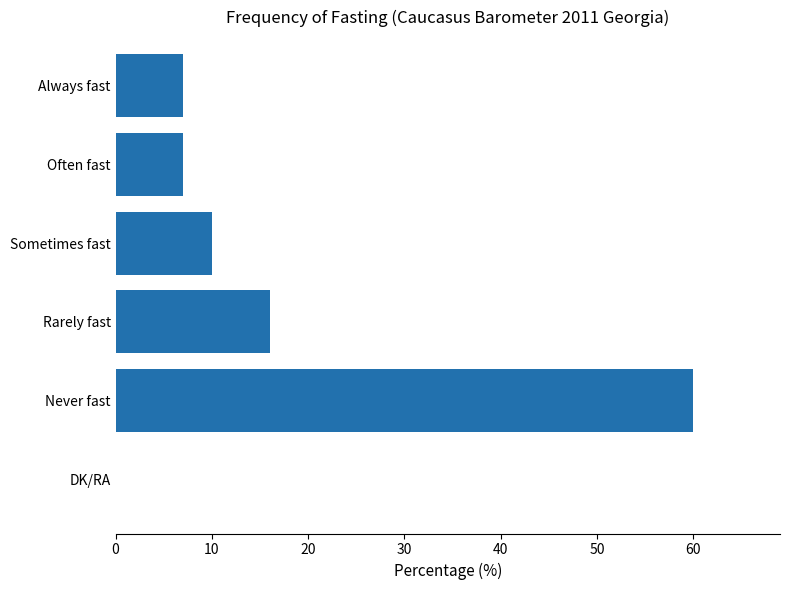

Where is the data nearest to the value 30?

Rarely fast